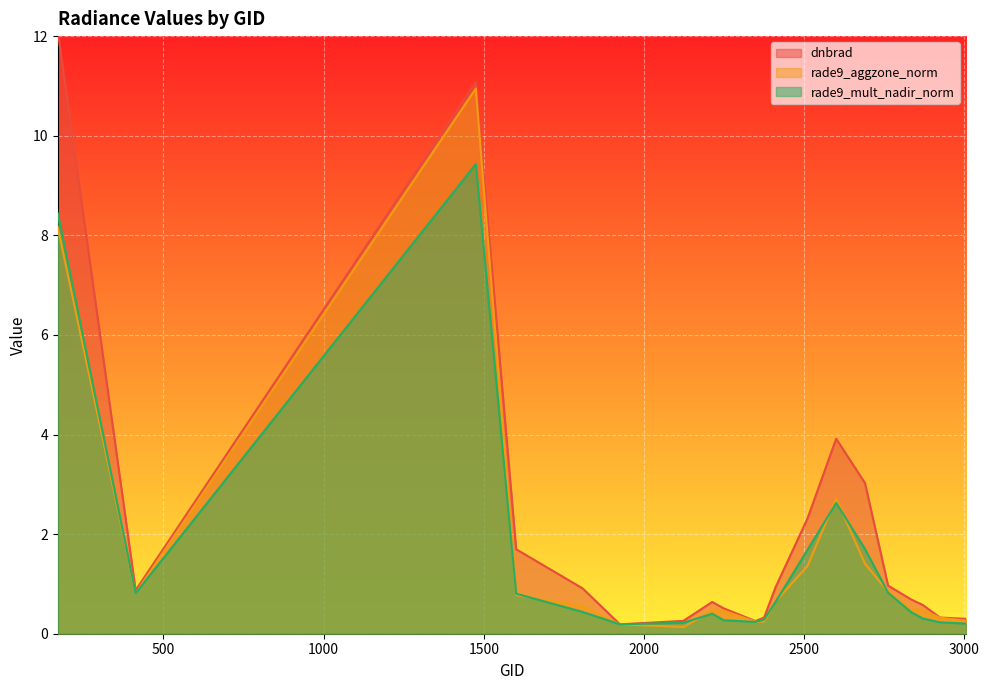

Which category has the highest value across all series?

170